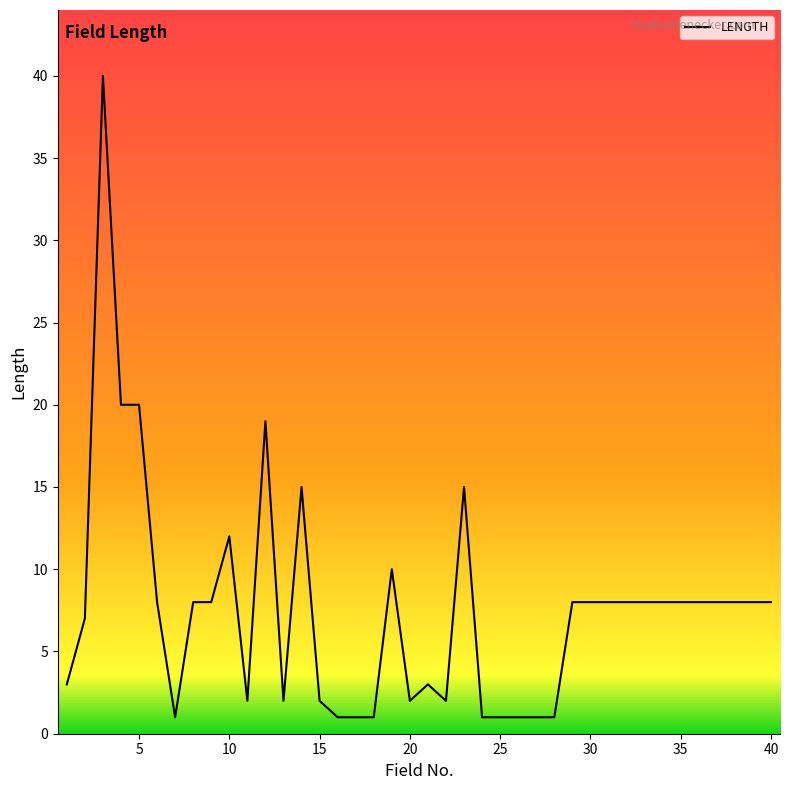

How many values are below 8?

17